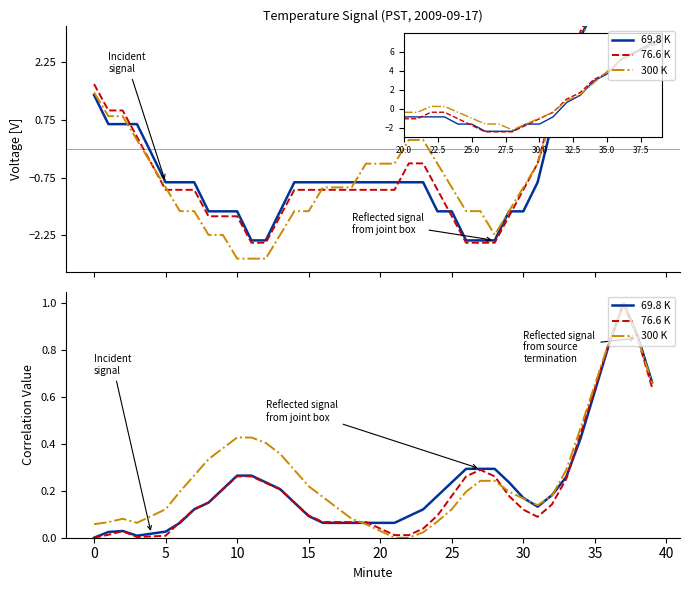

Does the chart display data point markers on the line(s)?

No